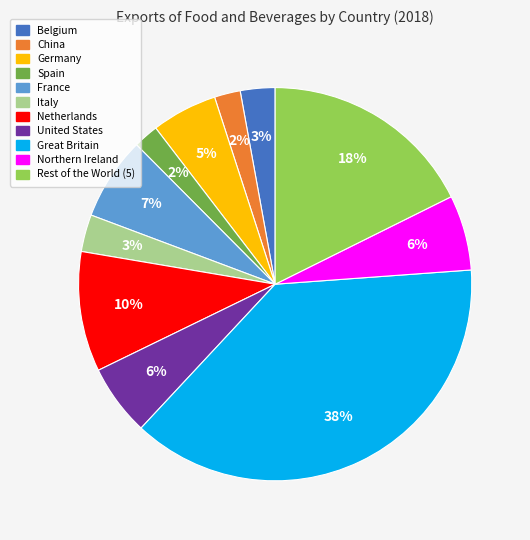

How many segments does this pie chart have?

11